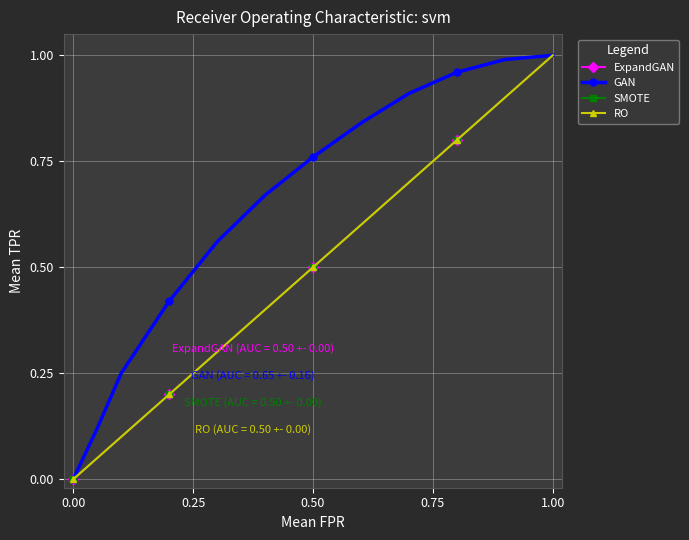

Does the chart have visible grid lines?

Yes